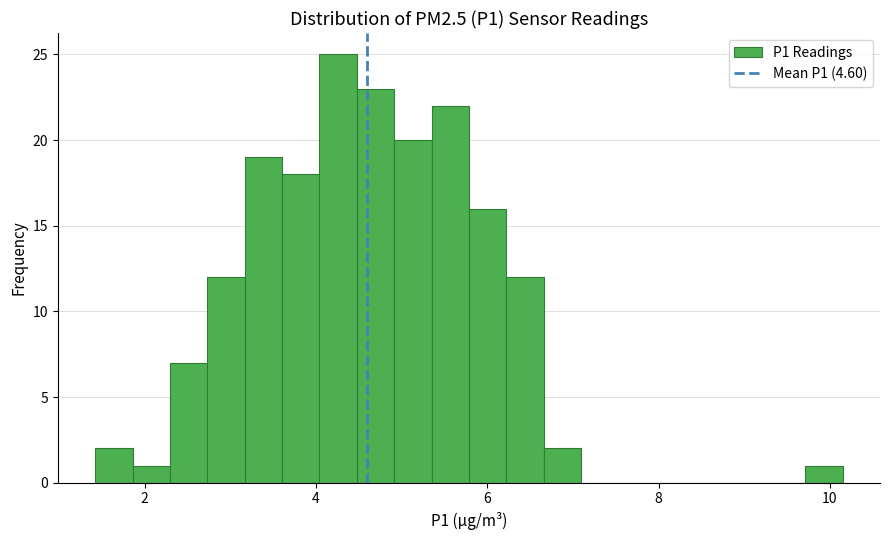

Around what value on the x-axis is the tallest bar? Give the approximate position of its centre, as read against the axis.

4.2